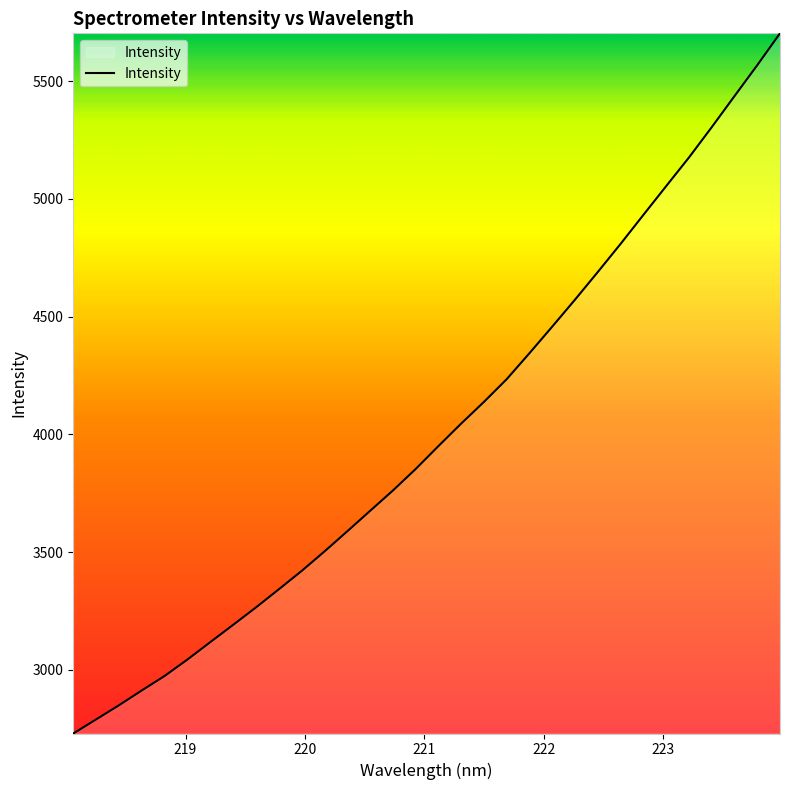

What is the smallest value displayed?

2730.3